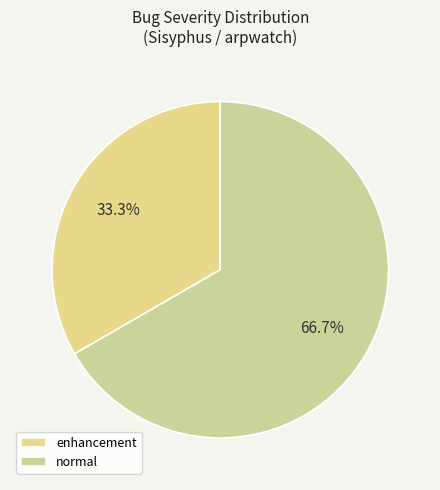

Count the number of slices in the pie.

2